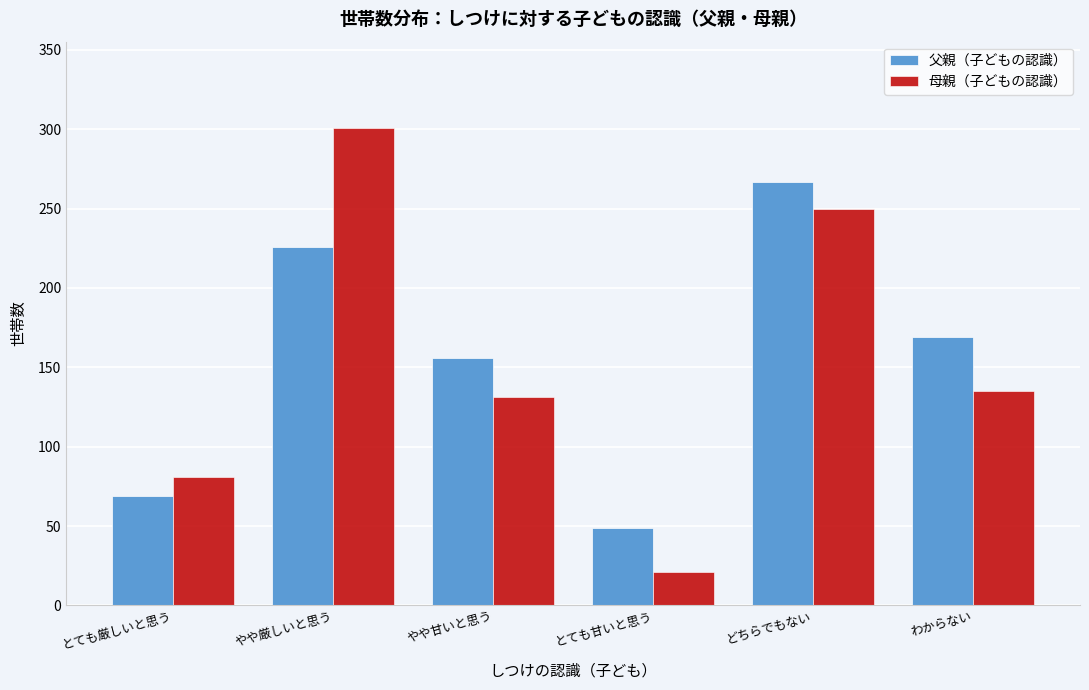

Reading left to right, what are all the values shown in this chart?

父親（子どもの認識）: とても厳しいと思う=69	やや厳しいと思う=226	やや甘いと思う=156	とても甘いと思う=49	どちらでもない=267	わからない=169
母親（子どもの認識）: とても厳しいと思う=81	やや厳しいと思う=301	やや甘いと思う=131	とても甘いと思う=21	どちらでもない=250	わからない=135